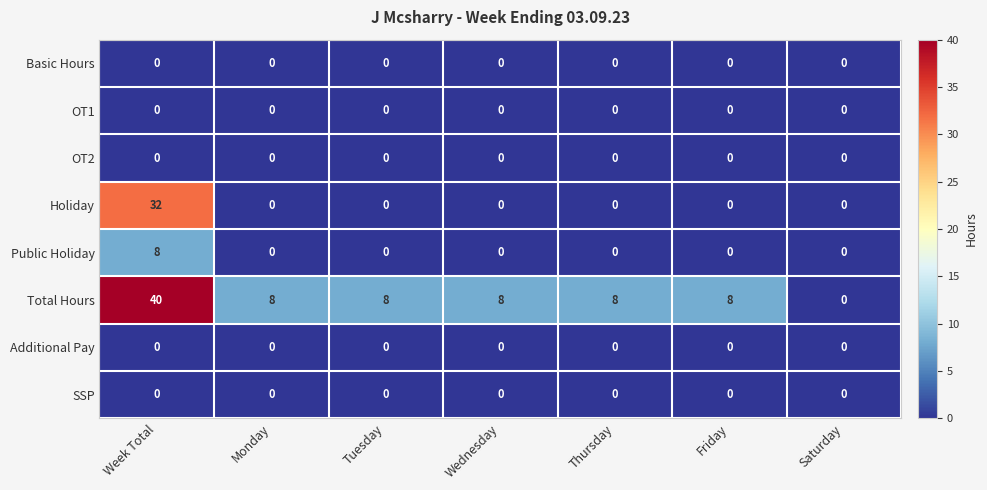

True or false: SSP has a value of 0 at Tuesday.

True